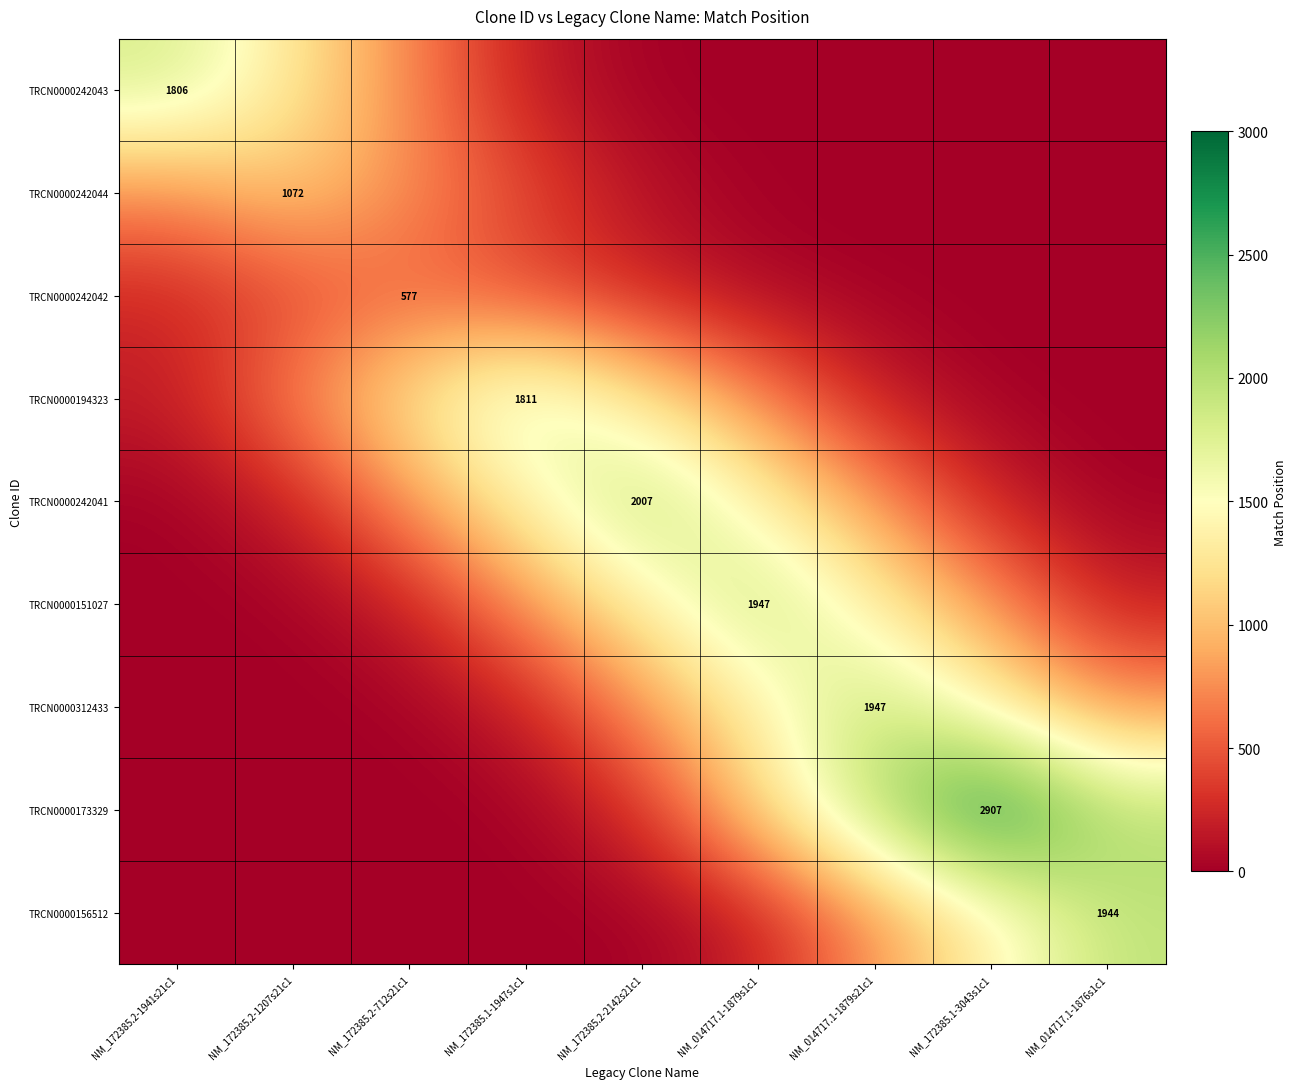

How many values in the TRCN0000312433 series are below 778?

4